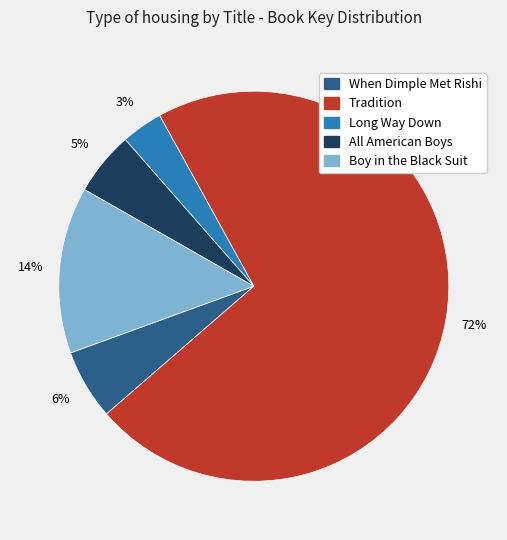

Which category has the biggest portion of the pie?

Tradition